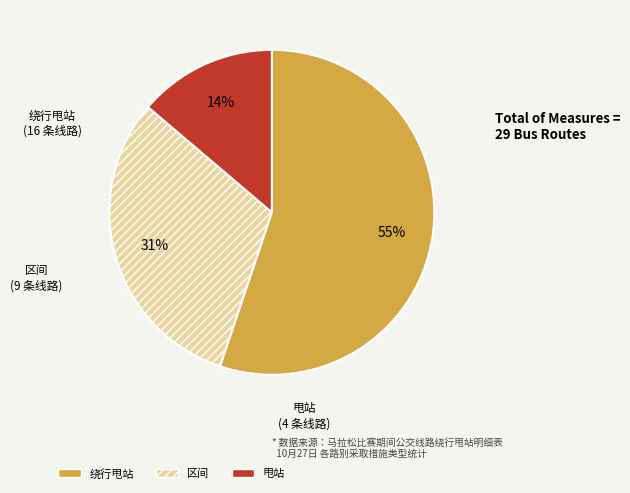

Does any single category account for the majority?

Yes